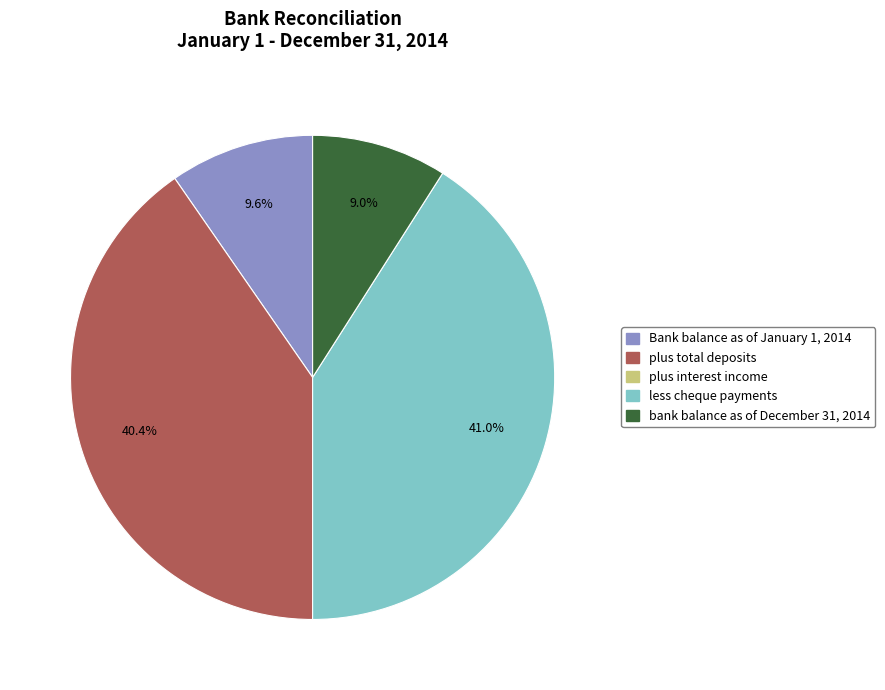

How much of the chart is everything except bank balance as of December 31, 2014?

91.0%